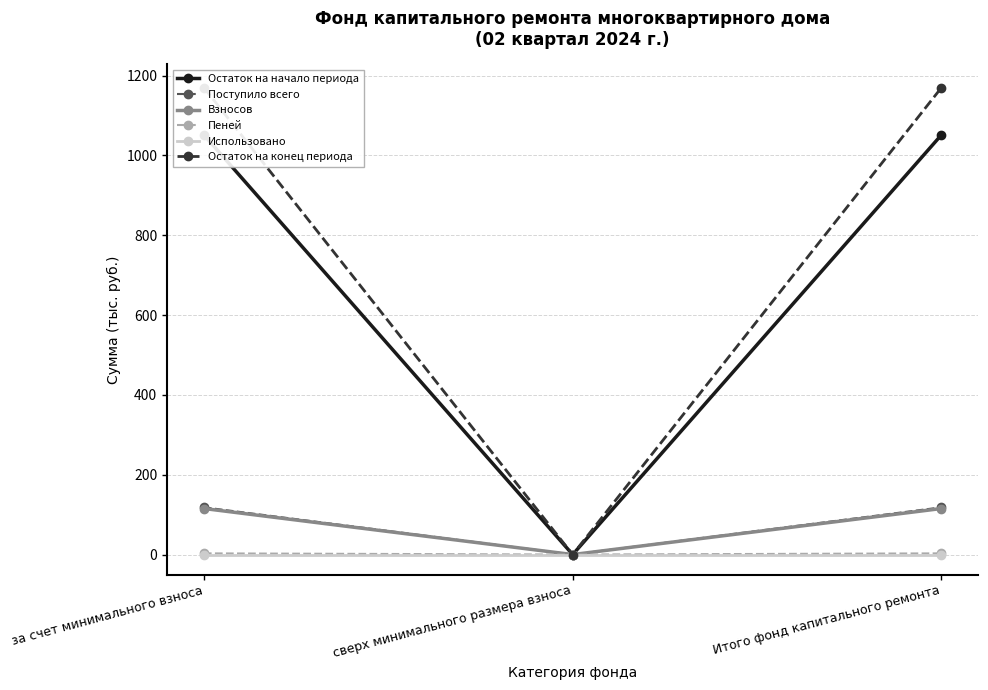

How many data points in Остаток на начало периода are above 1051?

2